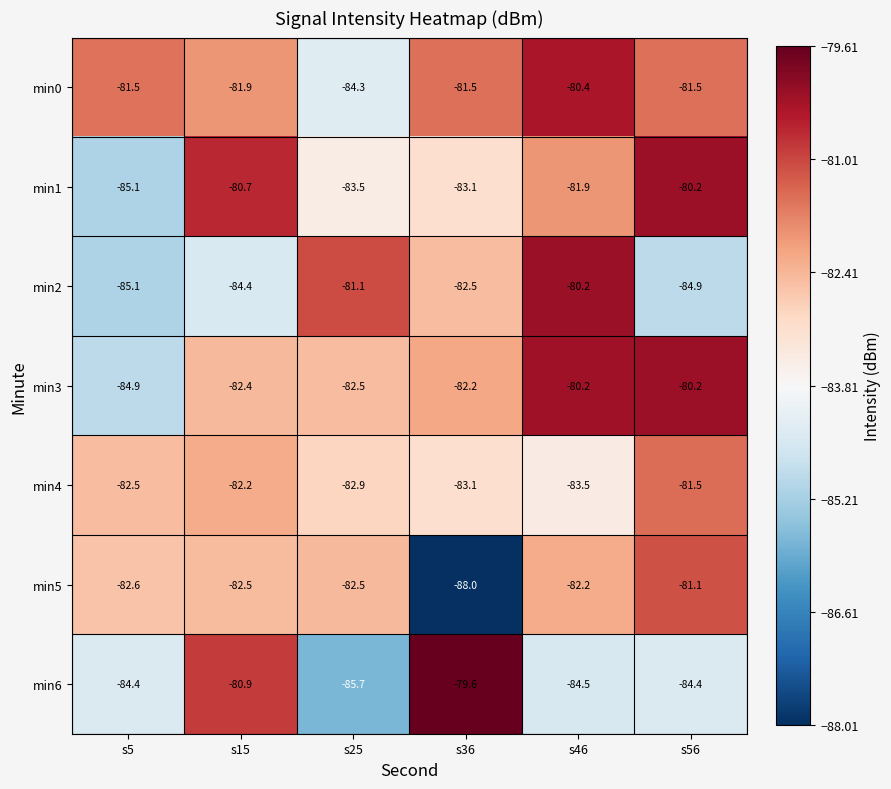

How many categories are shown in the chart?

6